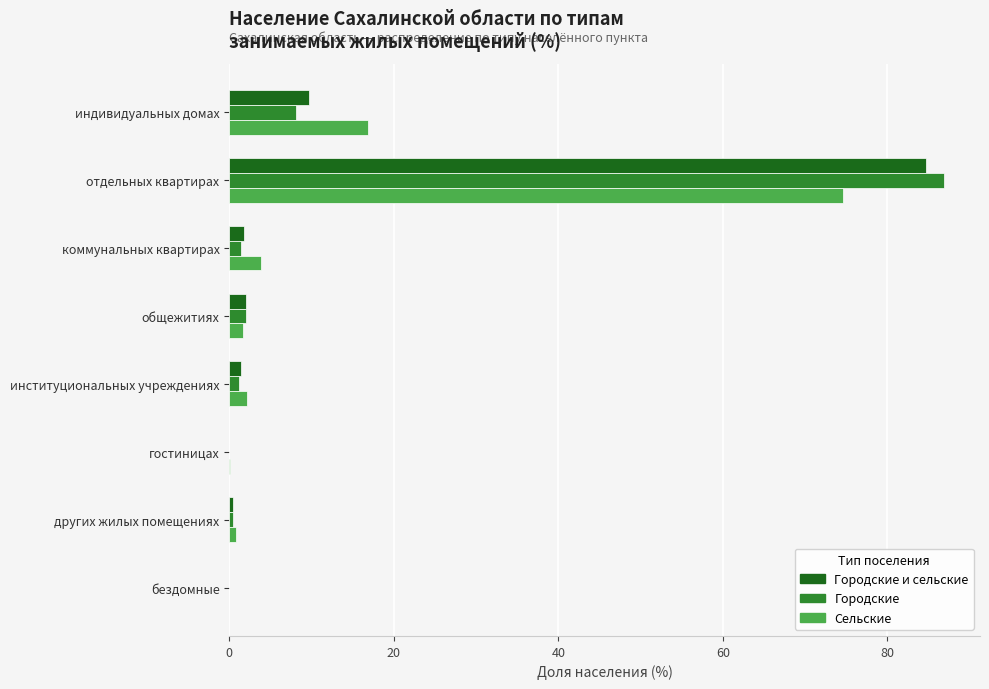

What is the maximum value shown in the chart?

86.9